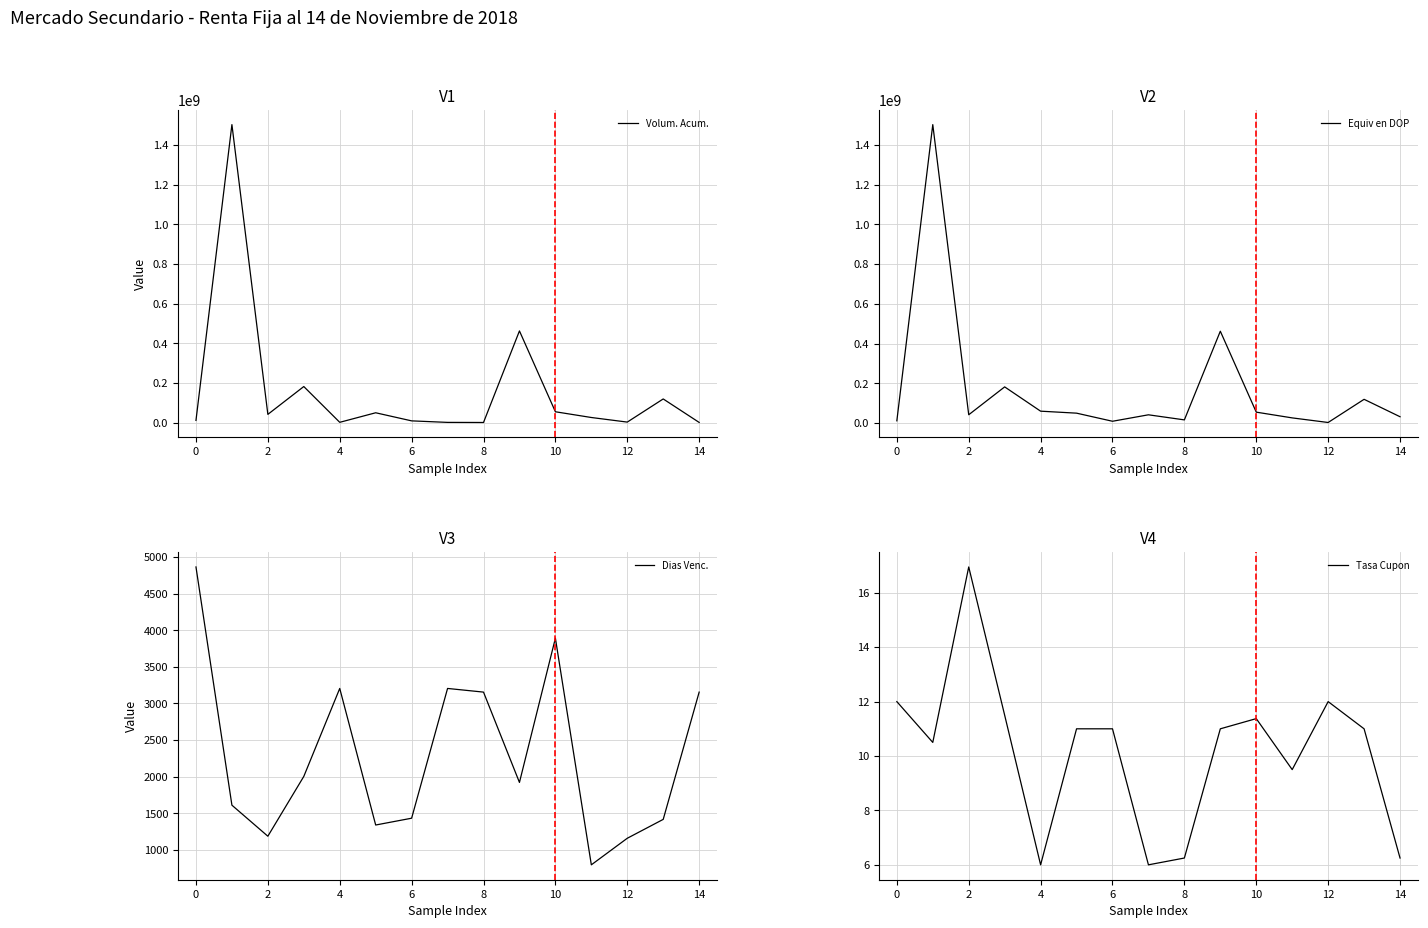

Reading left to right, transcribe all the data shown in this chart.

Volum. Acum.: 10813479.1	1502900918.9	41257248.4	181652454.5	1183886.8	49319929.5	8485181.9	818942.3	308286.4	462159003.2	54401668.3	25471189.6	2313771.0	119048376.1	624712.6
Equiv en DOP: 10813479.1	1502900918.9	41257248.4	181652454.5	59317126.4	49319929.5	8485181.9	41030233.4	15447830.2	462159003.2	54401668.3	25471189.6	2313771.0	119048376.1	31303535.8
Dias Venc.: 4865.0	1610.0	1186.0	2003.0	3205.0	1339.0	1432.0	3205.0	3155.0	1921.0	3892.0	795.0	1158.0	1416.0	3155.0
Tasa Cupon: 12.0	10.5	16.9	11.5	6.0	11.0	11.0	6.0	6.2	11.0	11.4	9.5	12.0	11.0	6.2